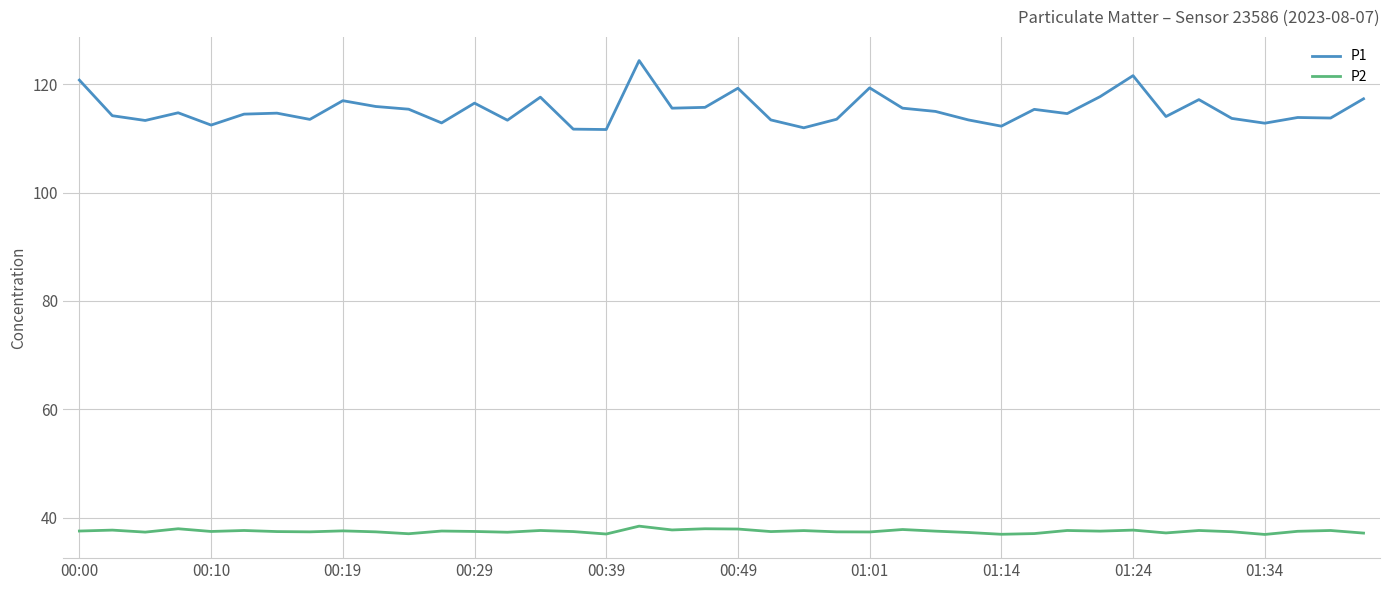

True or false: P2 and P1 intersect in this chart.

False